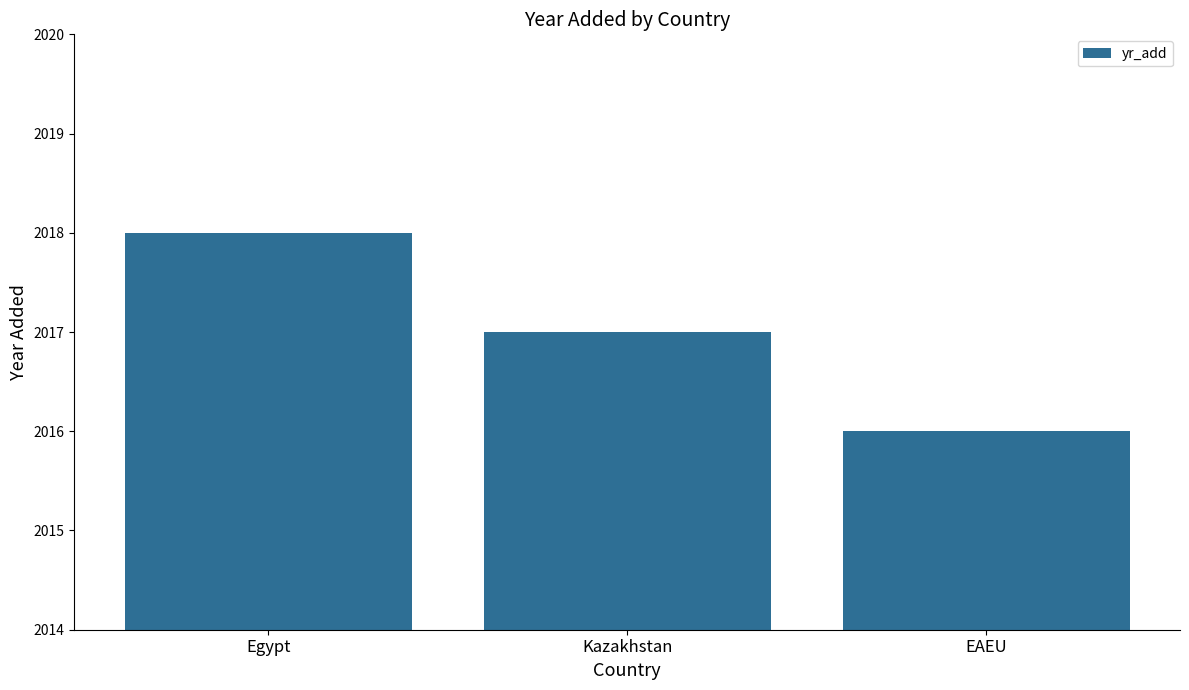

Rank the categories by value from lowest to highest.

EAEU, Kazakhstan, Egypt